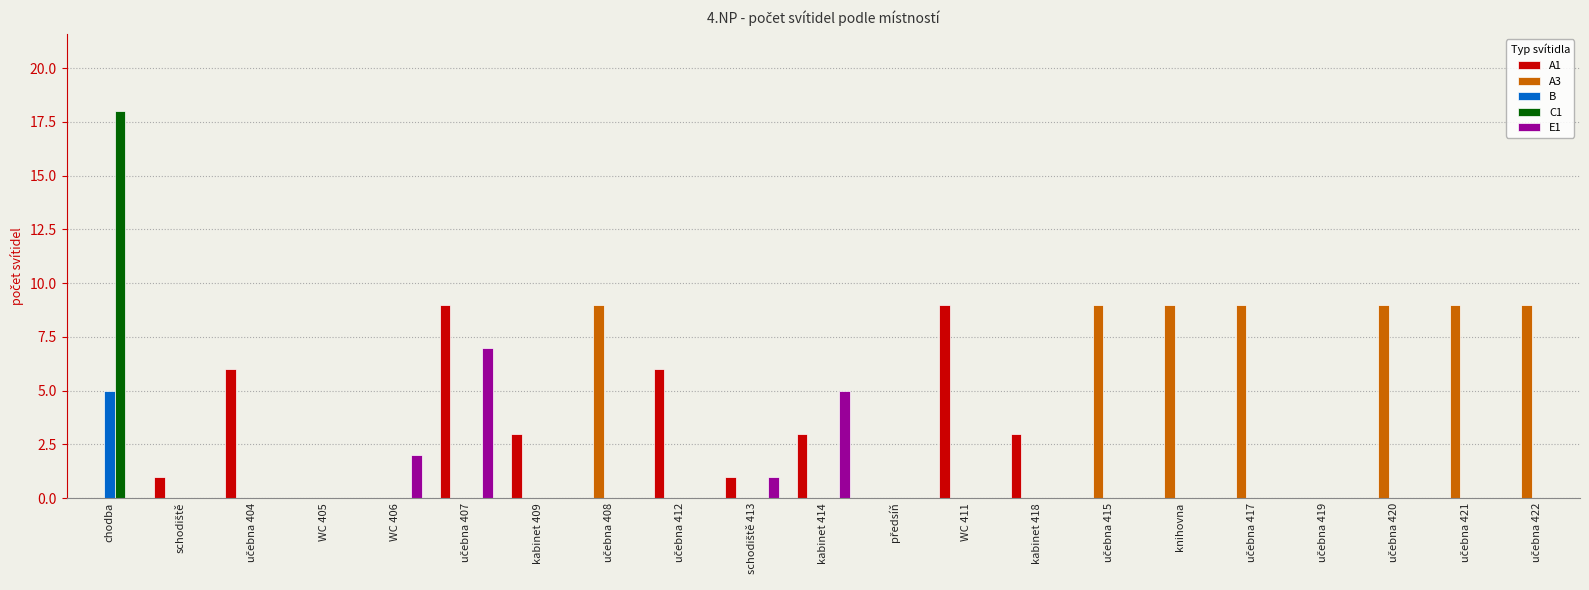

At which label is E1 closest to 3?

WC 406